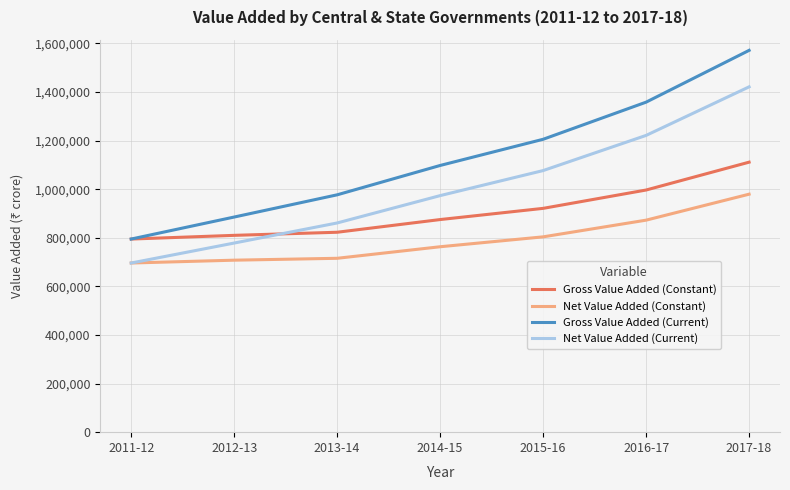

What is the difference between the Net Value Added (Current) values at 2016-17 and 2017-18?

199851